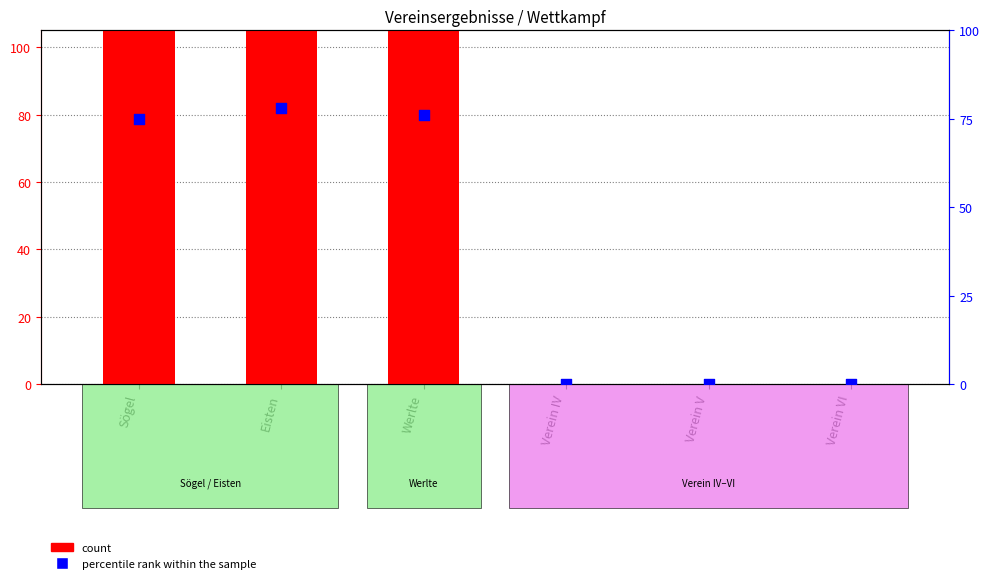

Which series contains the lowest Y value?

count